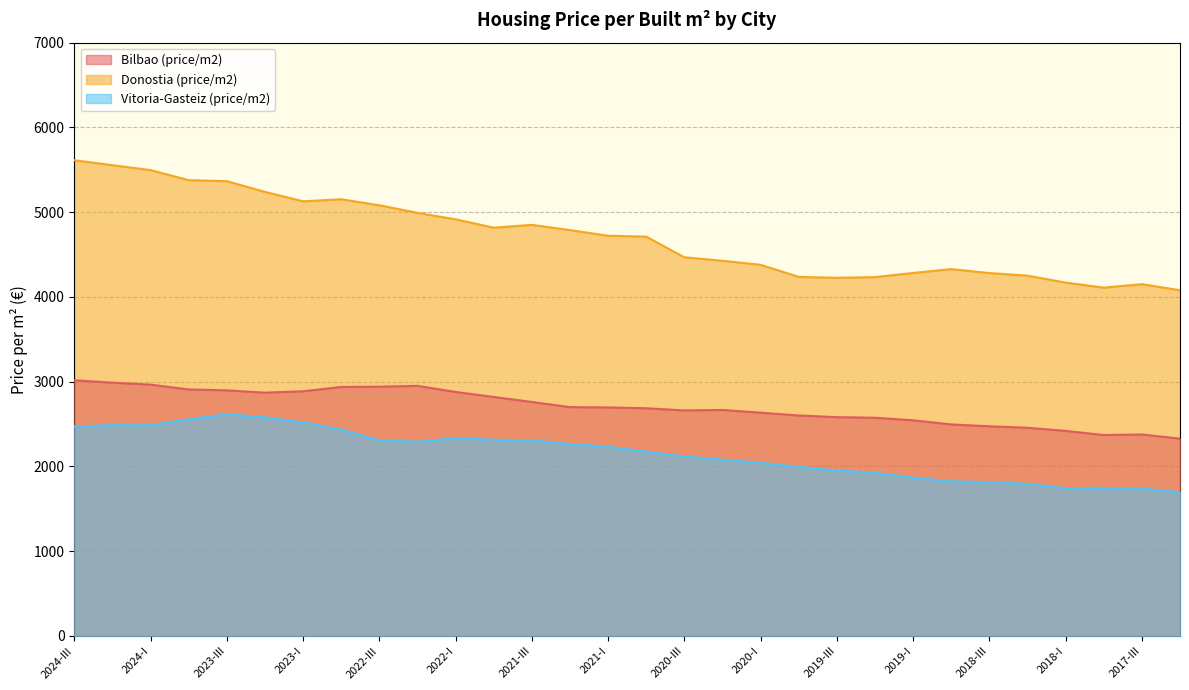

What is the spread (max minus min) of values at 2019-III?

2274.6